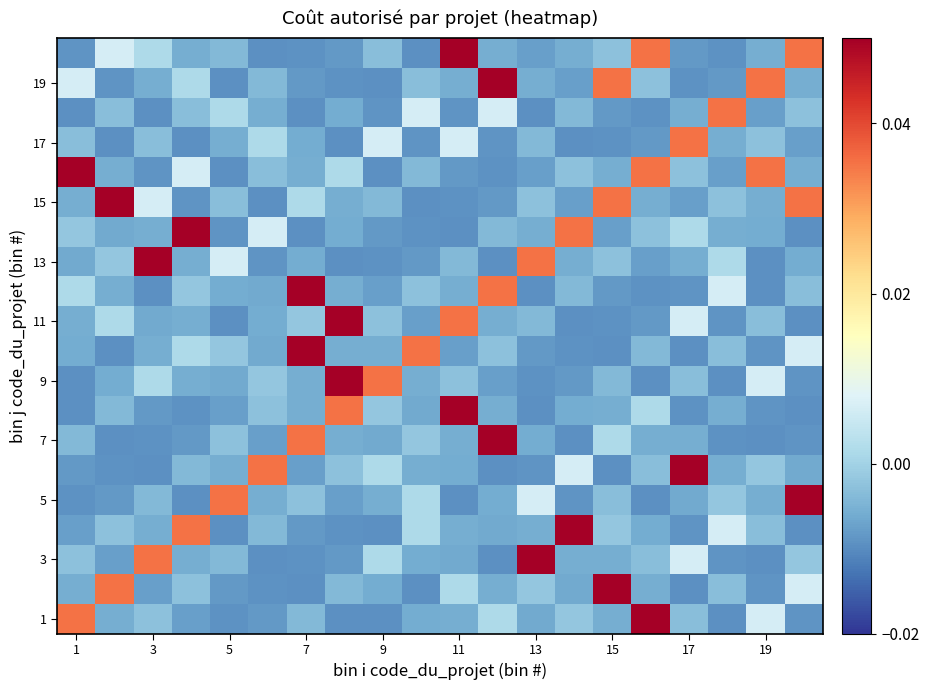

What is the maximum value shown in the chart?

0.1